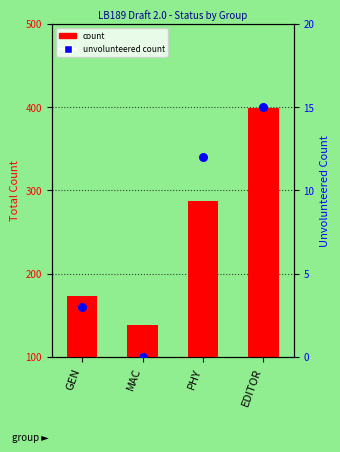

What are all the series names shown in the legend?

count, unvolunteered count